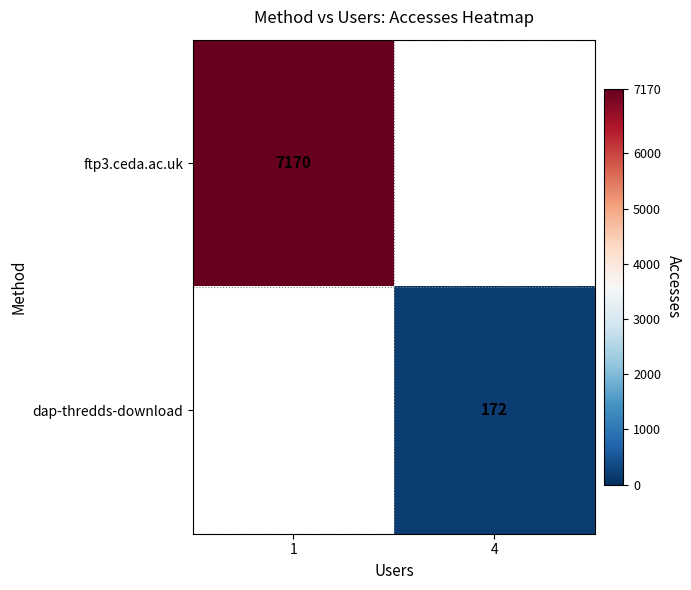

Is it true that ftp3.ceda.ac.uk equals 10930 at 1?

False